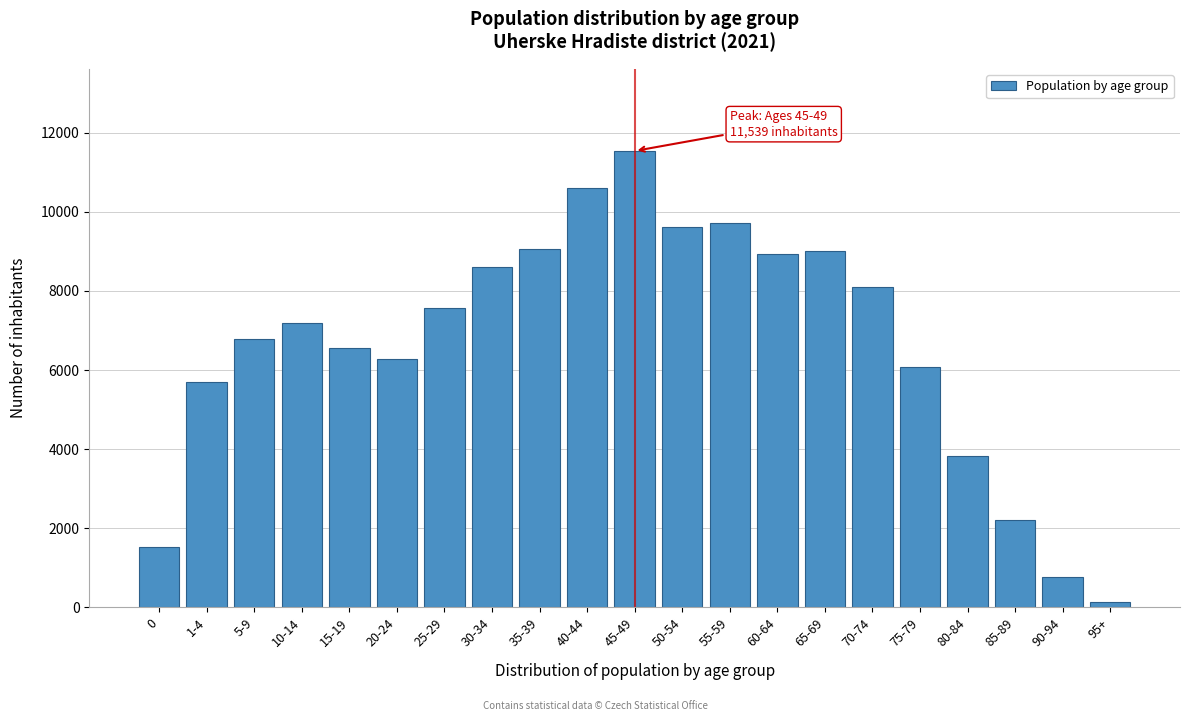

Reading left to right, list all the values displayed in this chart.

1530	5696	6775	7199	6568	6287	7577	8607	9065	10602	11539	9606	9706	8939	9001	8104	6084	3817	2213	777	137